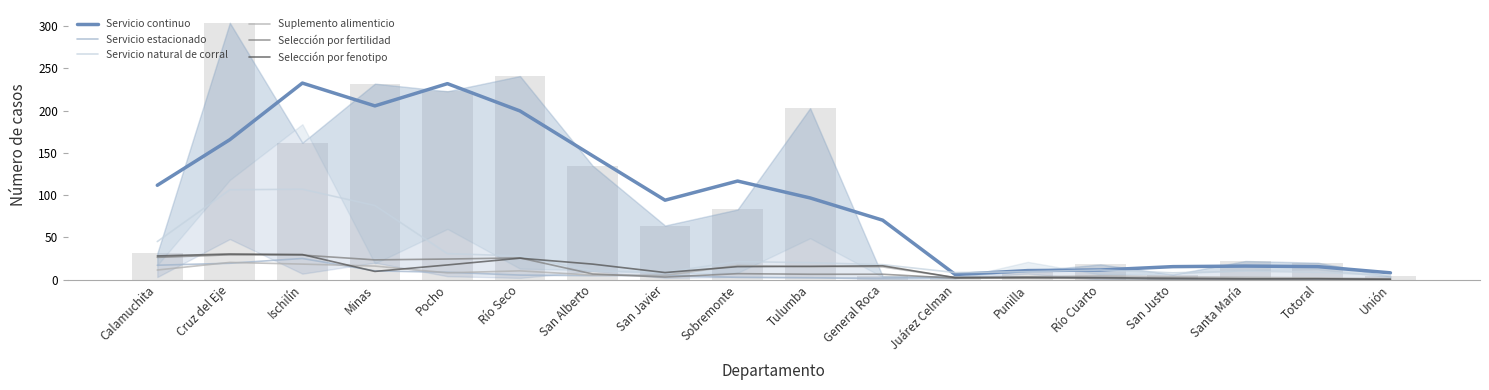

What is the label of the 3rd bar from the right?

Santa María